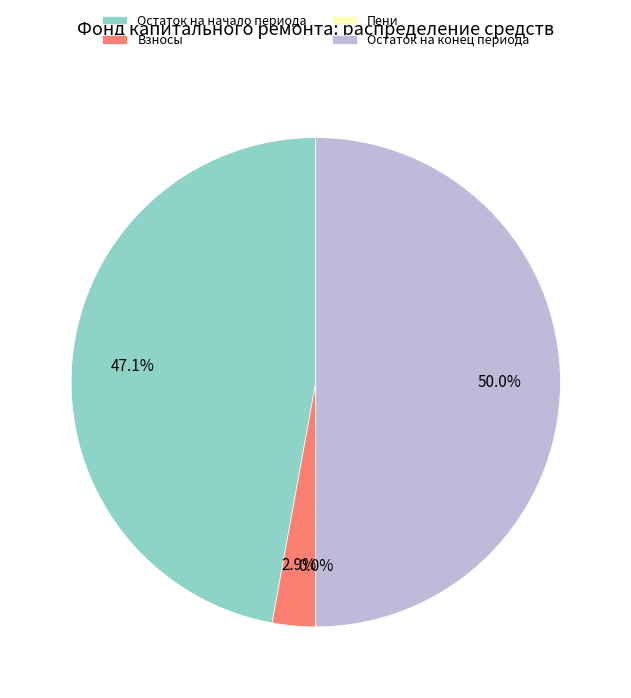

What is the total percentage of Остаток на конец периода and Взносы?

52.9%